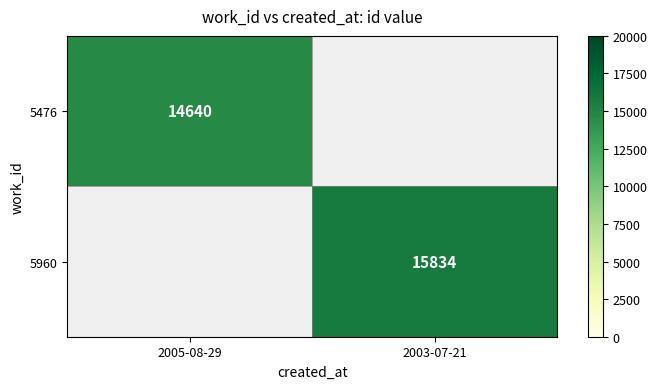

The 5476 series shows 24259 at 2005-08-29. True or false?

False